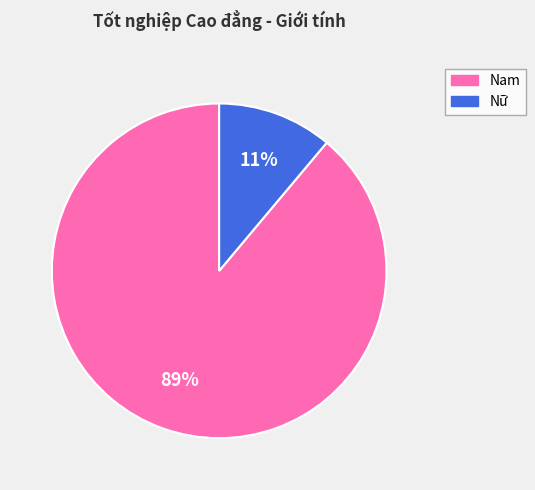

The Nam slice represents 75% of the pie. True or false?

False